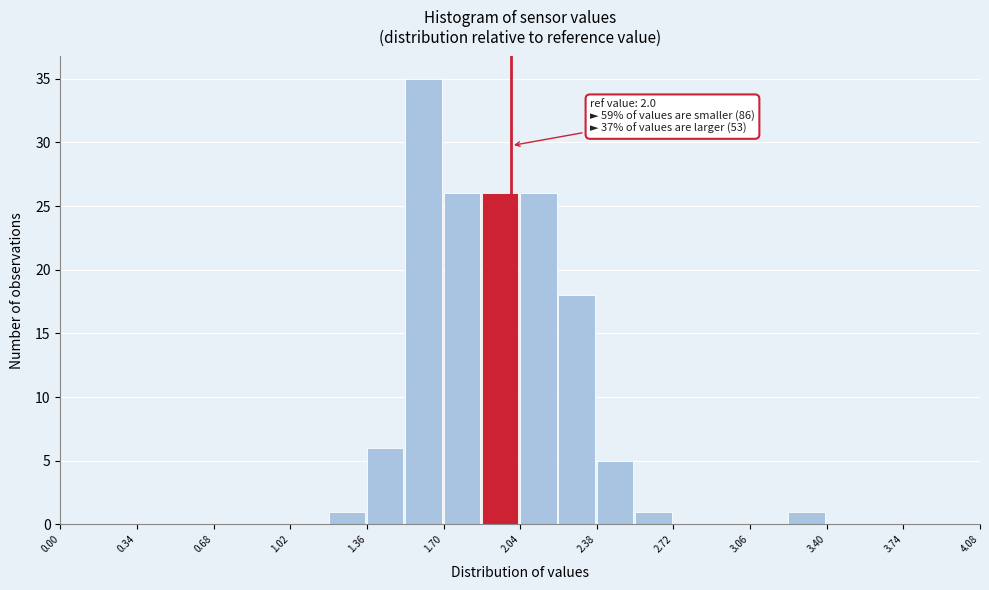

Around what value on the x-axis is the tallest bar? Give the approximate position of its centre, as read against the axis.

1.60